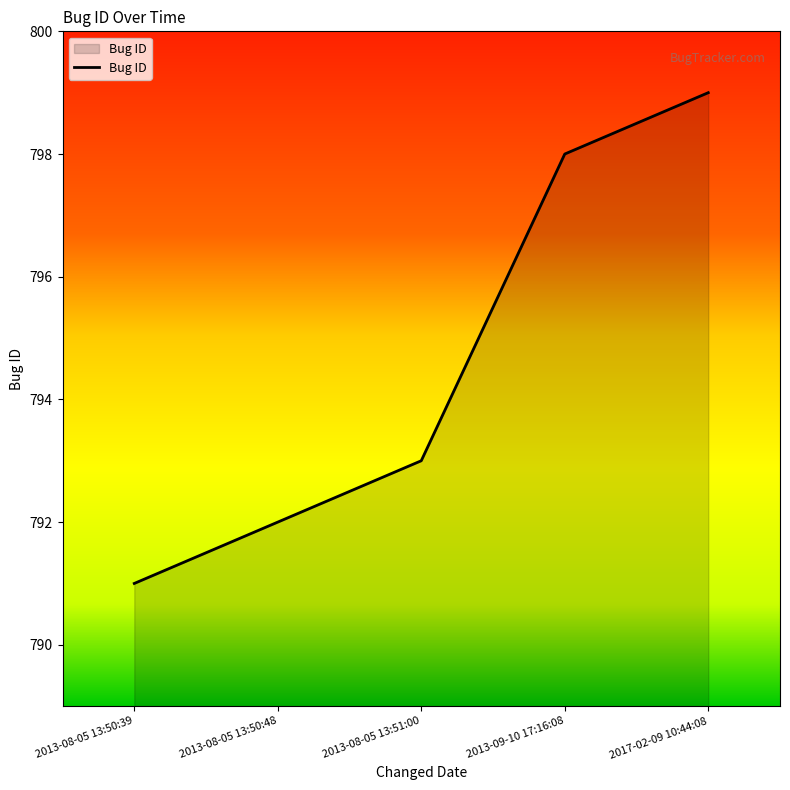

Reading left to right, what are all the values shown in this chart?

791	792	793	798	799